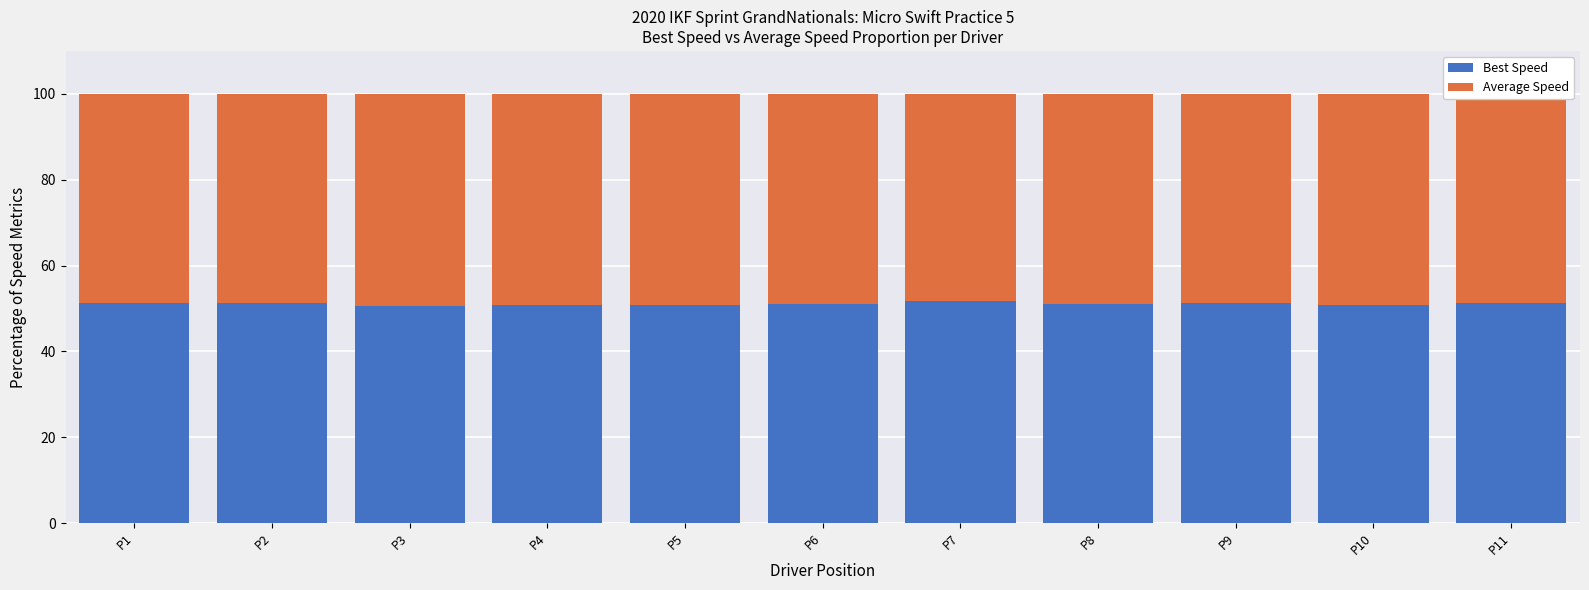

What is the sum of all Best Speed values?

562.1